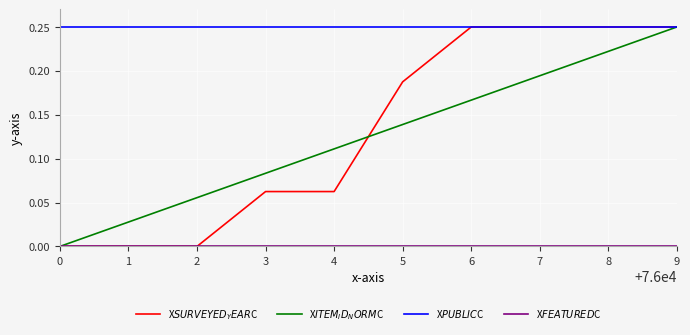

Rank the categories by X$PUBLIC$C value from lowest to highest.

0, 1, 2, 3, 4, 5, 6, 7, 8, 9